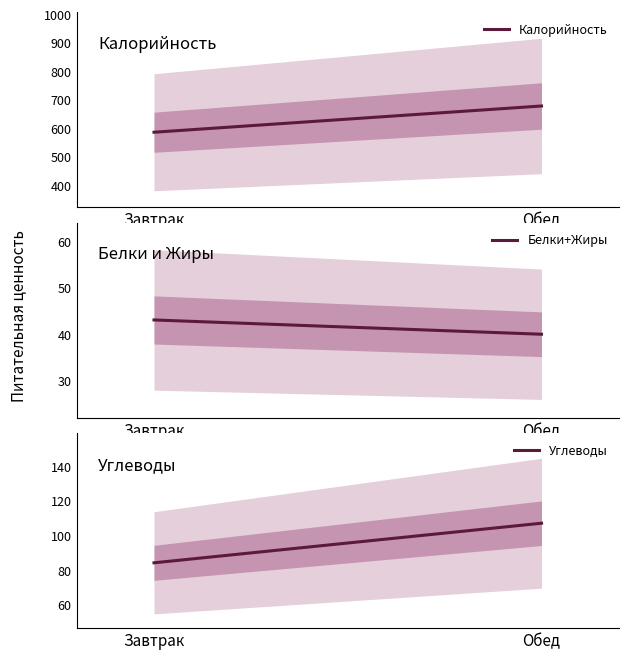

How many lines are shown in the chart?

3